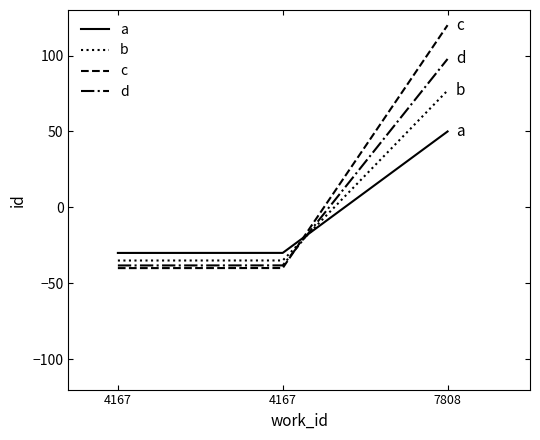

Is the value of d at 4167 greater than the value of a at 4167?

No